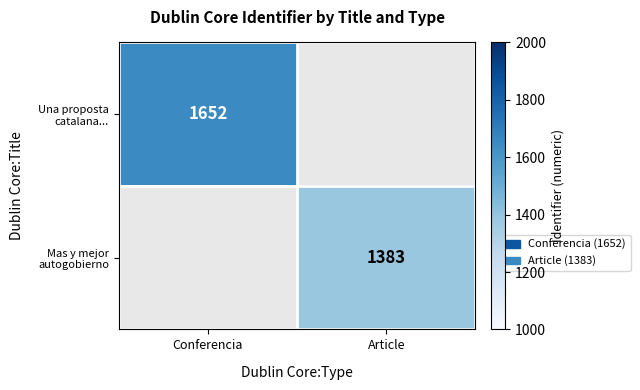

Which label corresponds to the smallest value in the chart?

Article